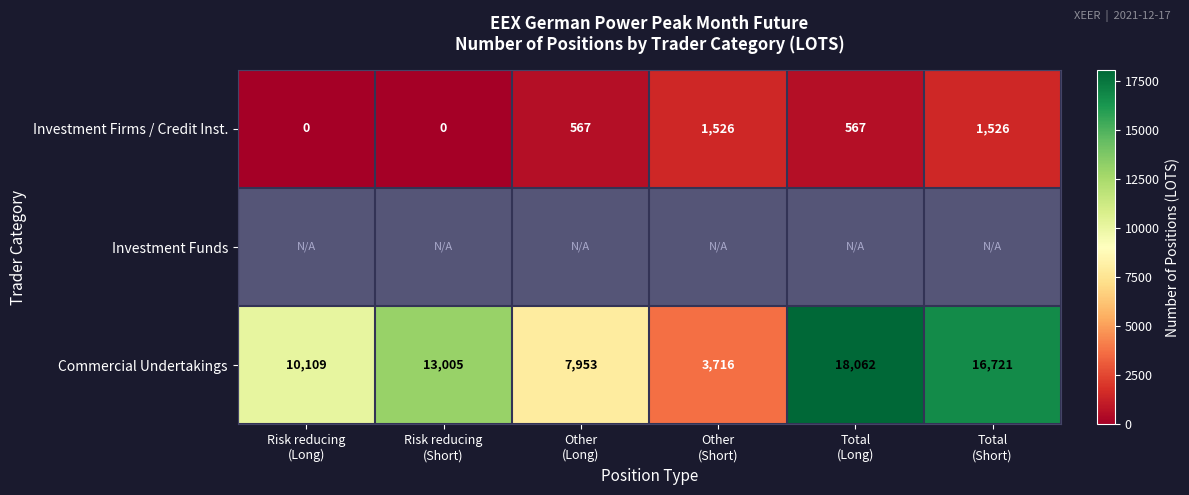

At how many categories does at least one series exceed 17652?

1